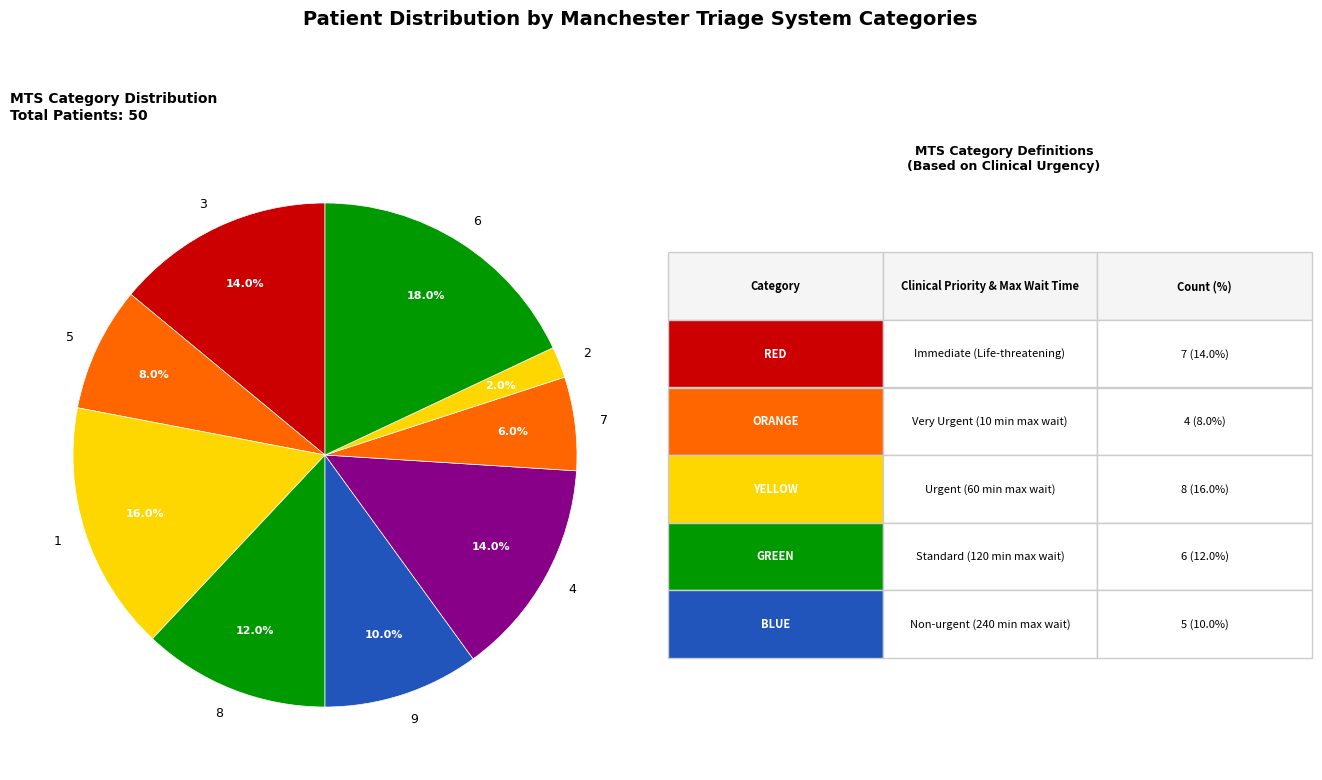

What is the ratio of the value at 1 to the value at 3?

1.1